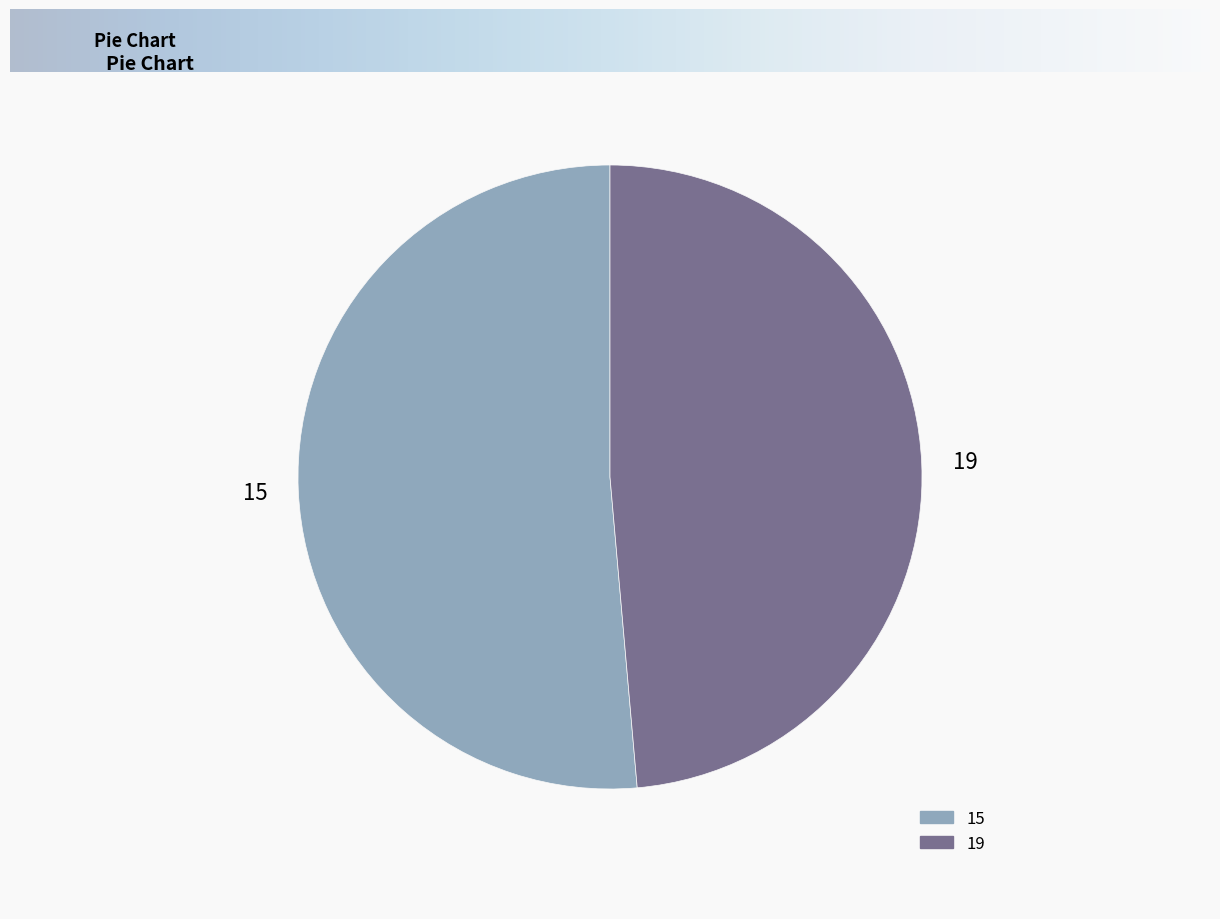

Does 15 represent more than half of the total?

Yes